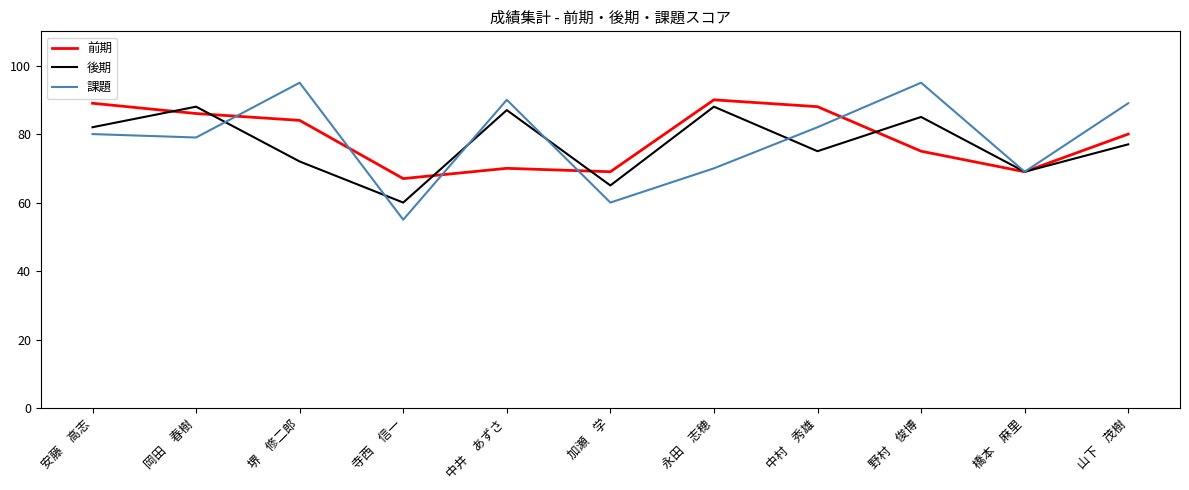

What position from the right is 堺　修二郎?

9